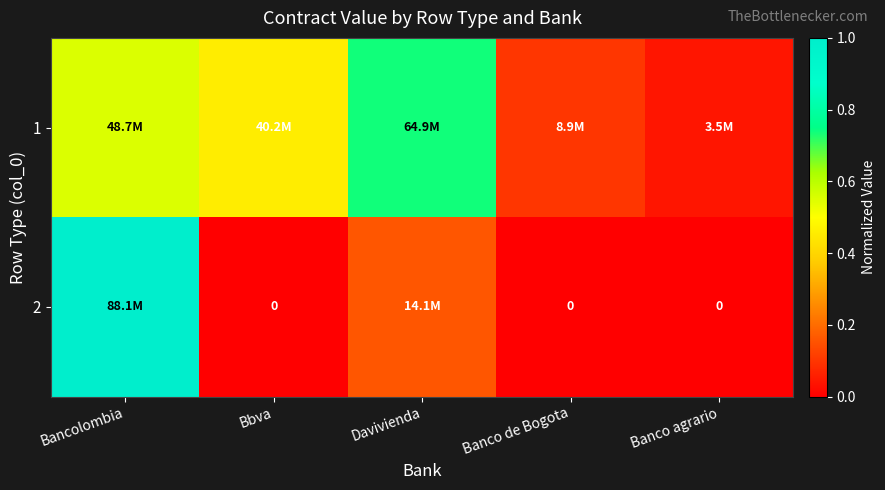

Between Bancolombia and Banco de Bogota, which series saw the biggest shift?

2